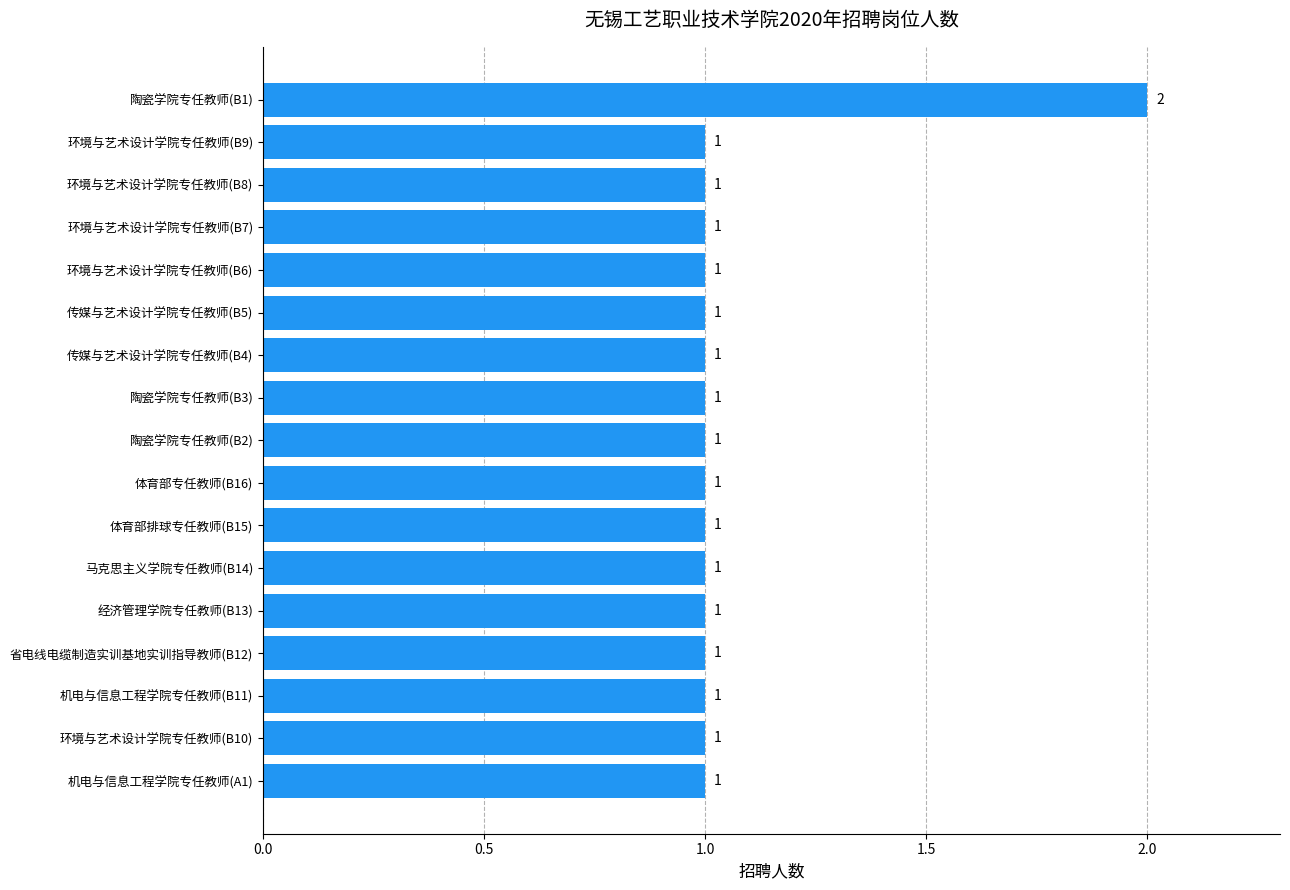

What is the sum of all values?

18